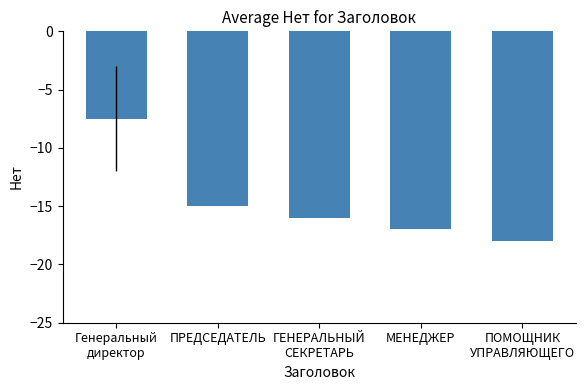

What is the approximate value at ПРЕДСЕДАТЕЛЬ?

-15.0